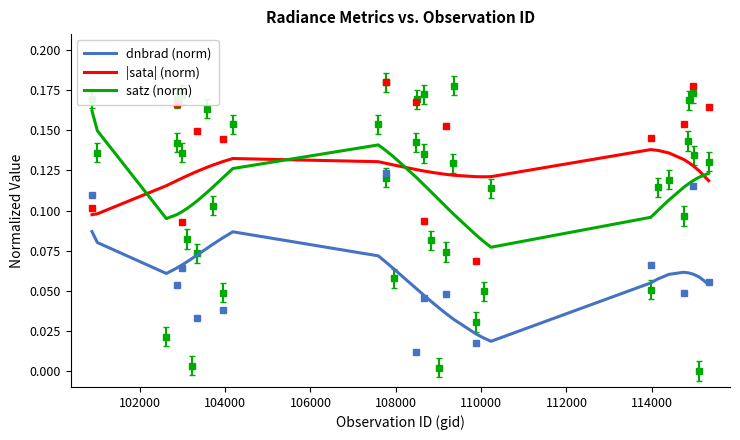

After their last crossing, which series has the higher values: |sata| (norm) or satz (norm)?

satz (norm)